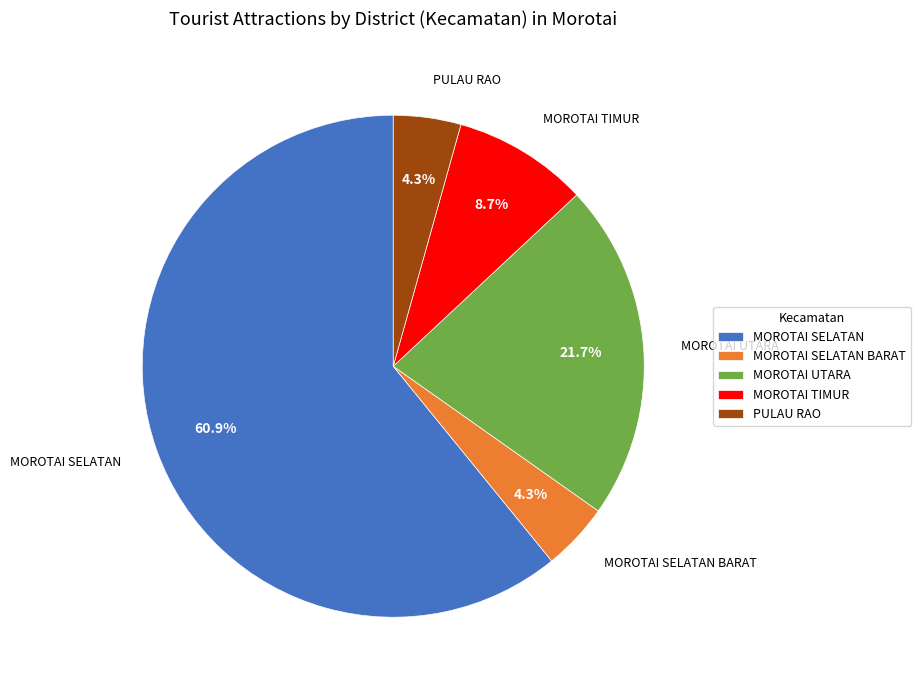

Which slice represents more than half of the pie?

MOROTAI SELATAN